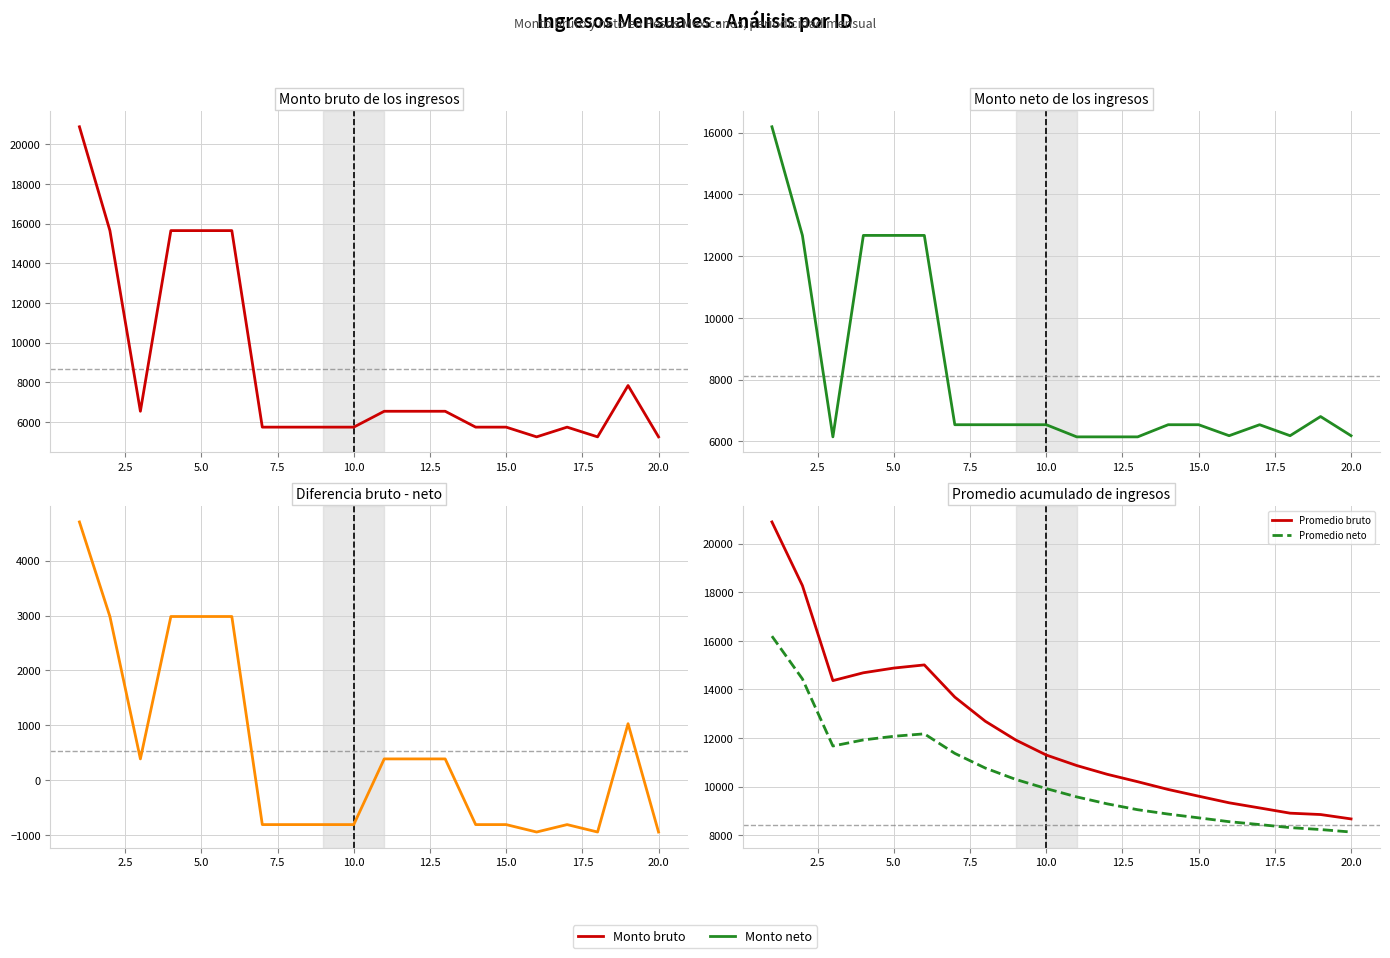

Is this an area chart (filled region under the line)?

No